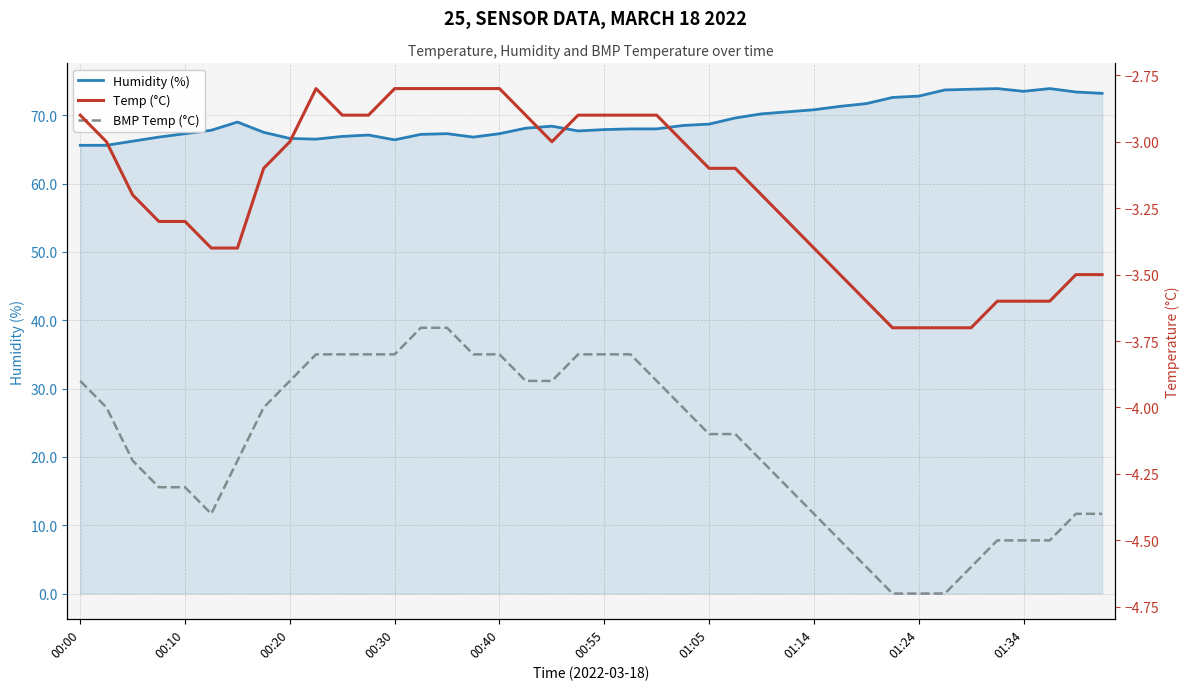

At which category is the sum across all series the highest?

35